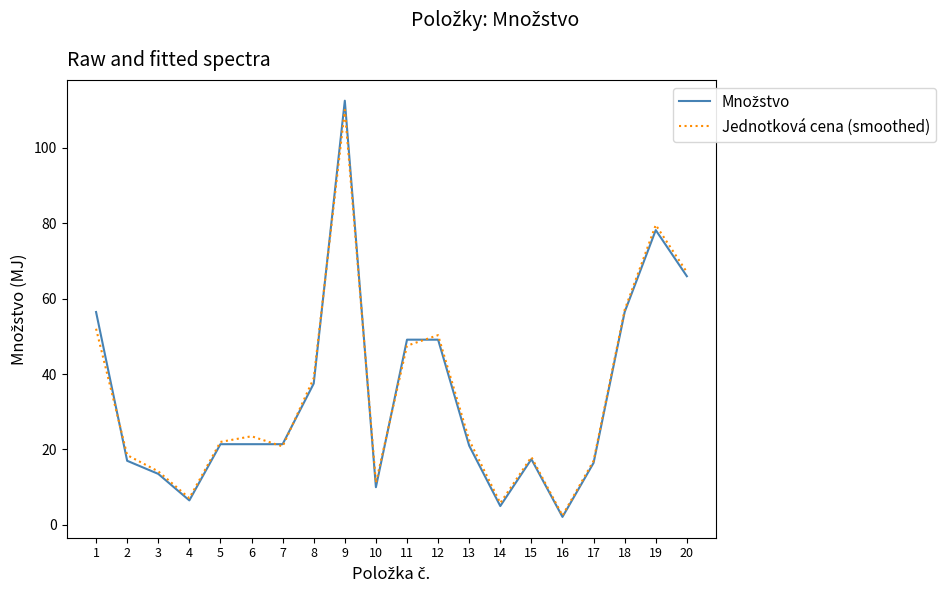

What is the spread (max minus min) of values at 15?

0.6